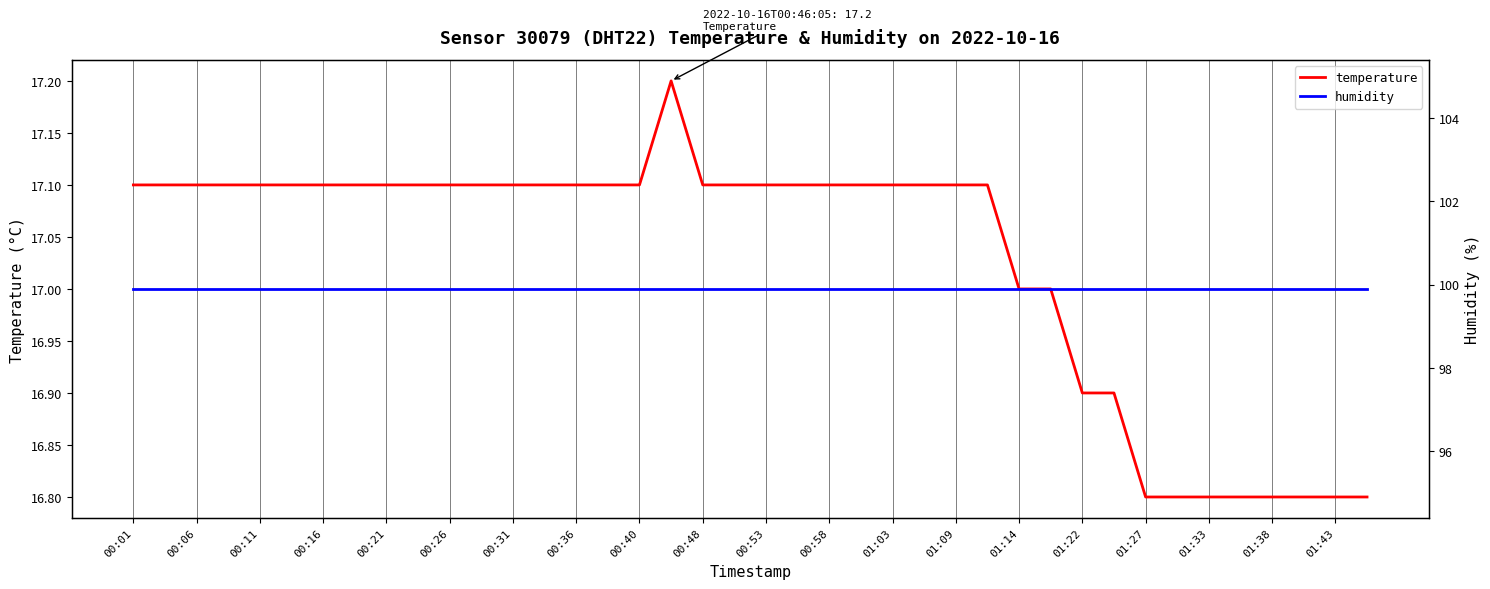

Rank the series by their maximum value, from lowest to highest.

temperature, humidity